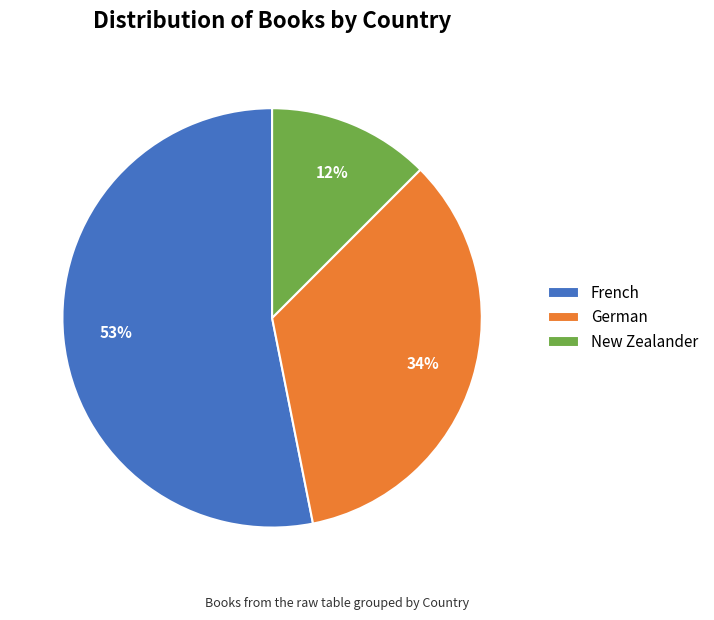

Which slice is the largest?

French